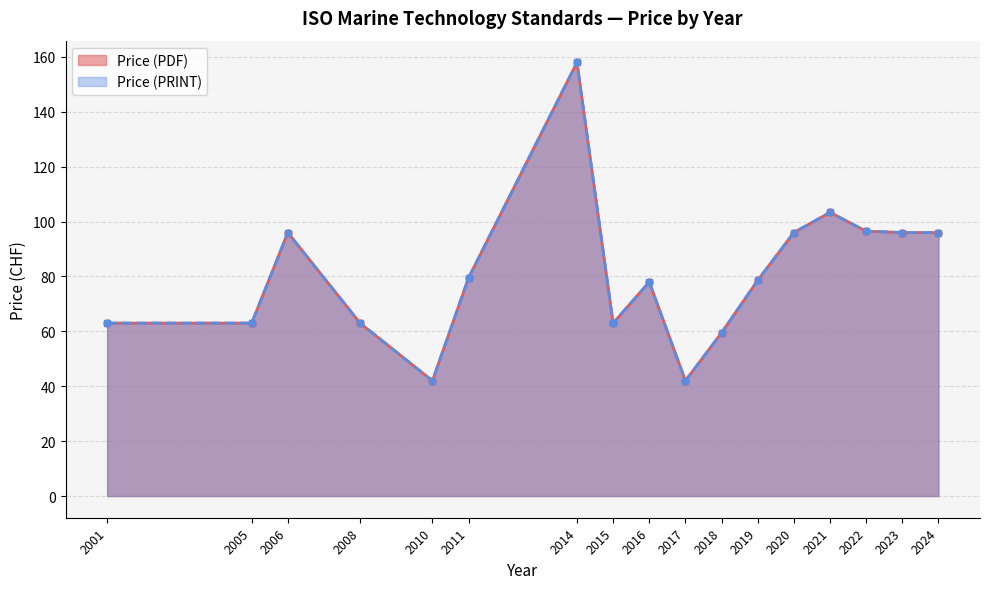

What are all the series names shown in the legend?

Price (PDF), Price (PRINT)